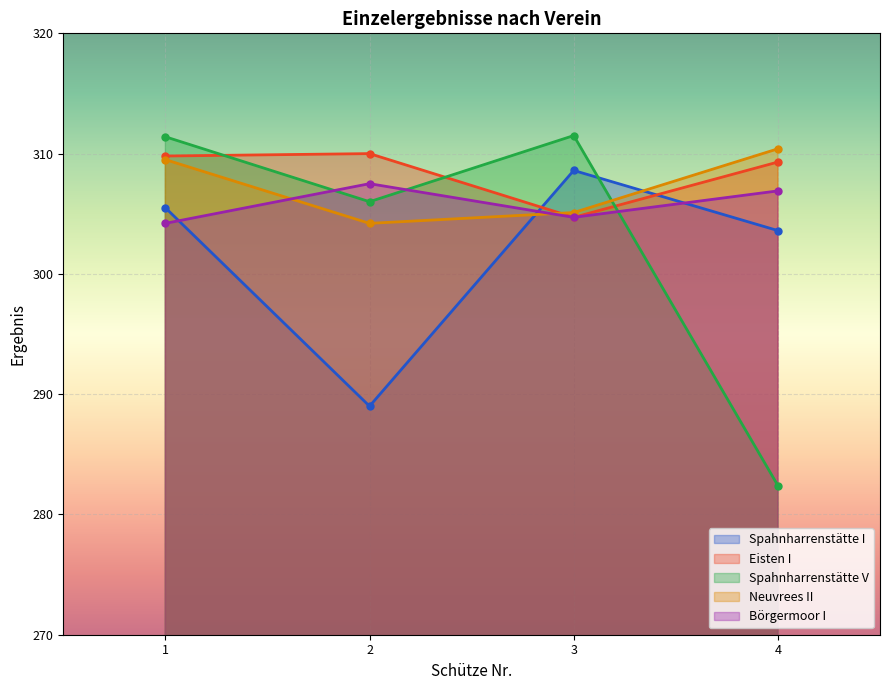

Which label corresponds to the smallest value in the chart?

4